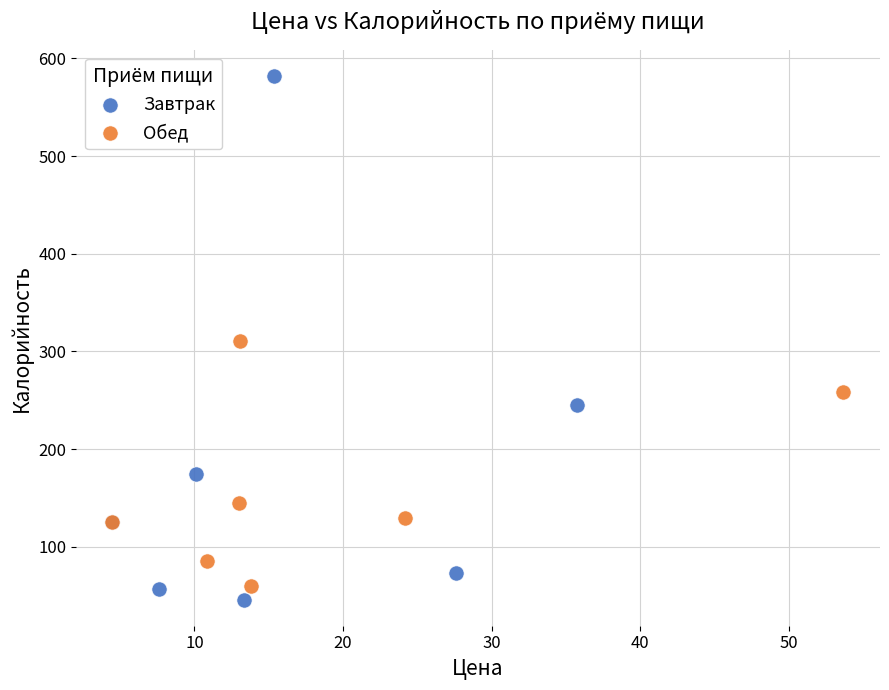

Which series has the widest spread of Y values?

Завтрак